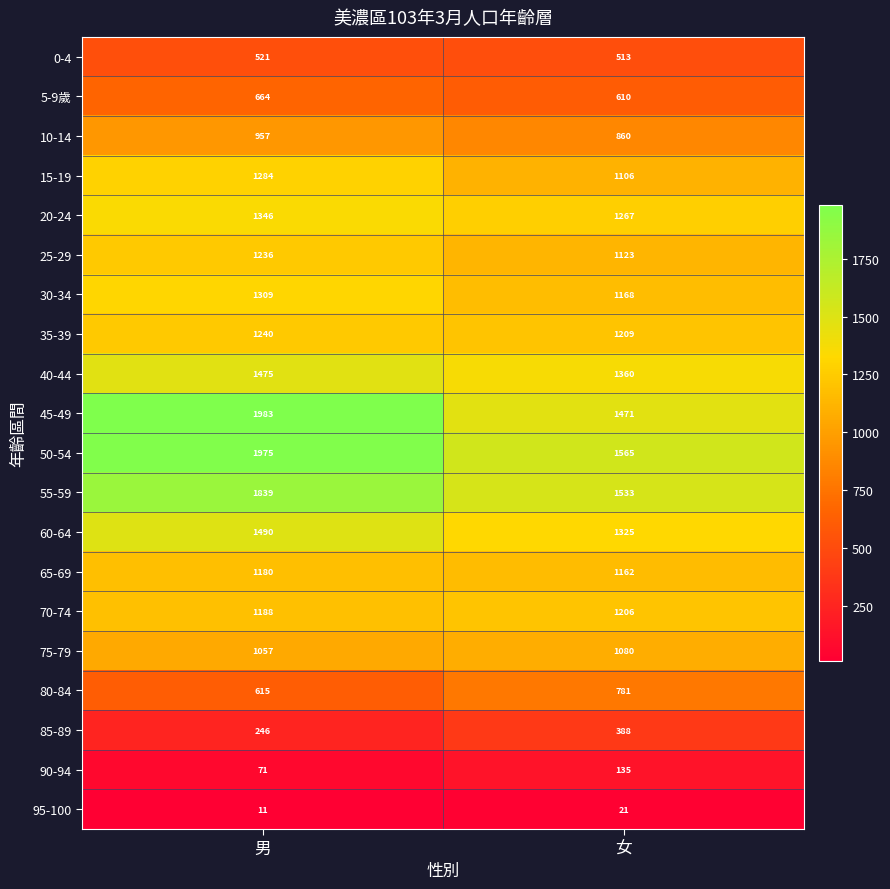

How many distinct data groups are displayed?

20